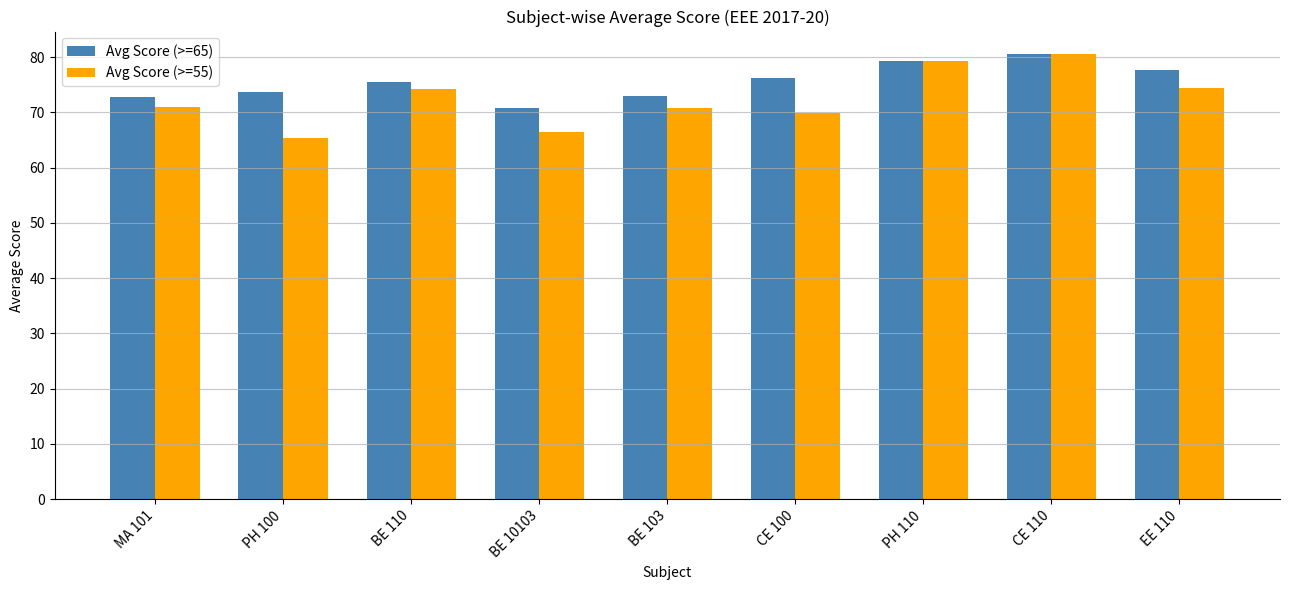

True or false: Avg Score (>=55) has a value of 66.5 at BE 10103.

True